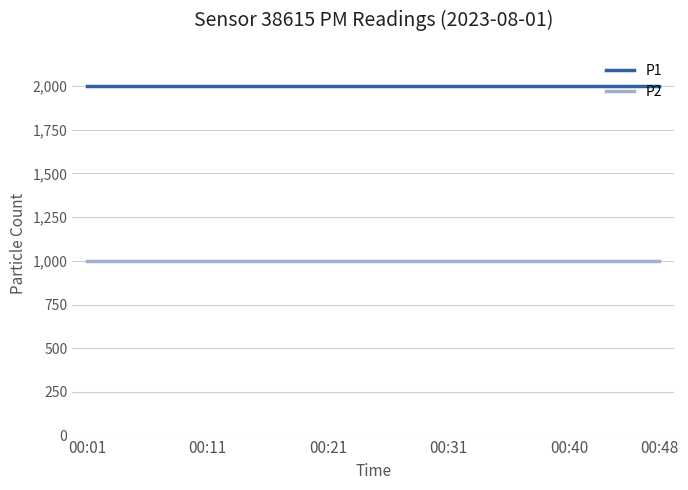

What is the highest value of the P2 series?

999.9